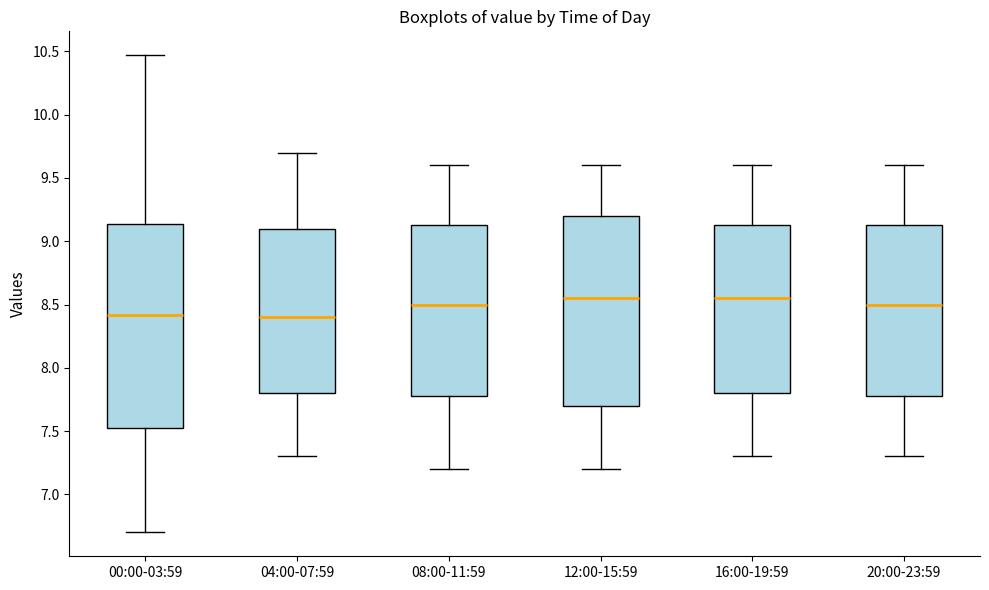

Where does the lower whisker of the box for 04:00-07:59 end on the y-axis? The values are not printed on the chart, so give them approximately, as read against the axis.

7.30